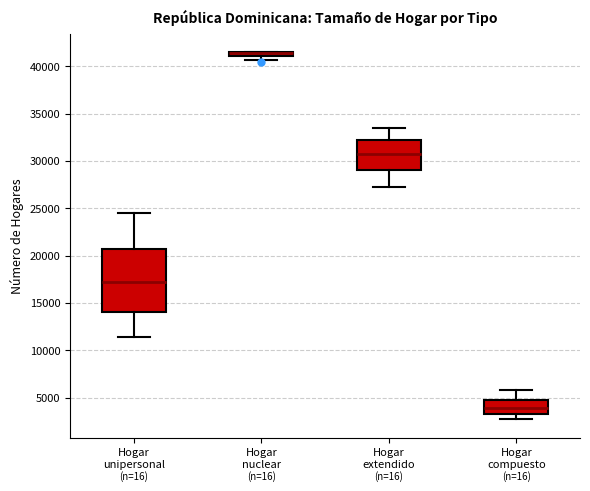

Where is the lower edge of the box for Hogar compuesto on the y-axis? The values are not printed on the chart, so give them approximately, as read against the axis.

3000